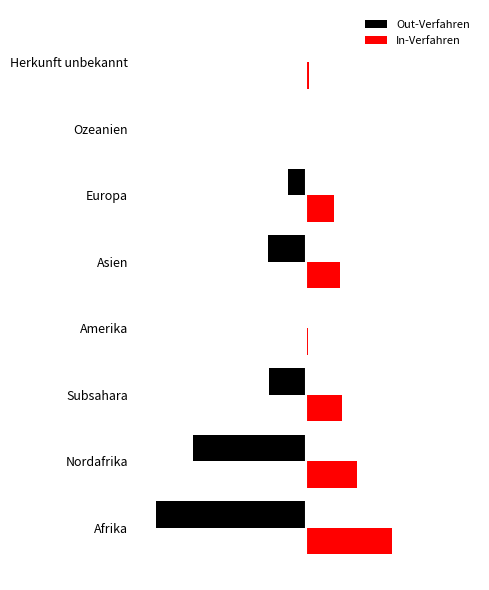

What is the average value of the Out-Verfahren series?

-101